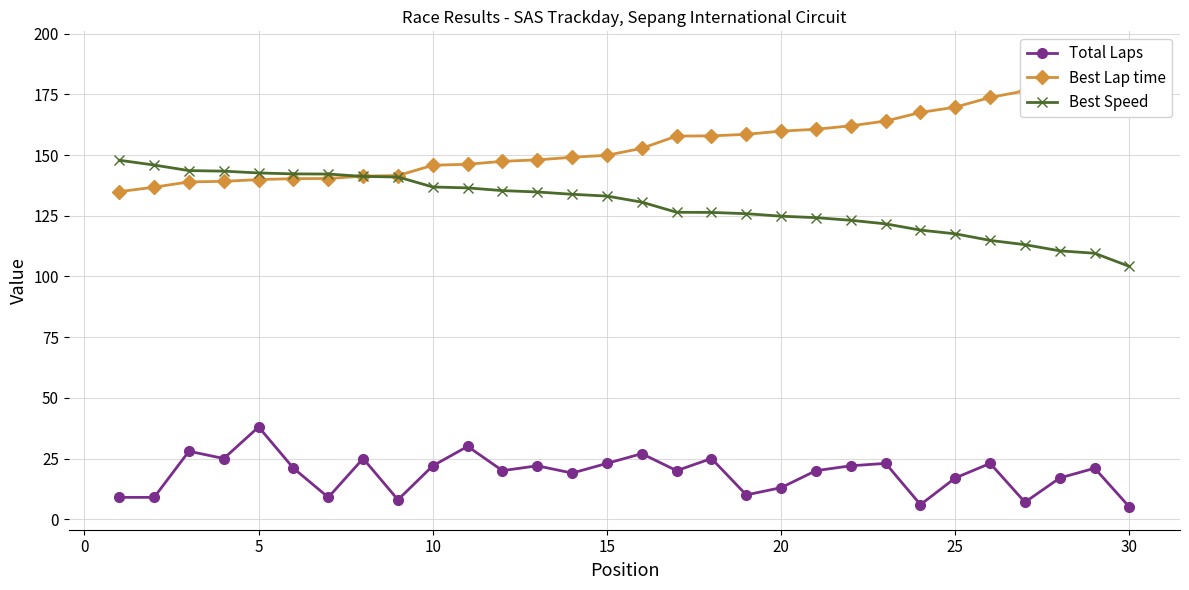

True or false: Total Laps and Best Speed cross at least once.

False